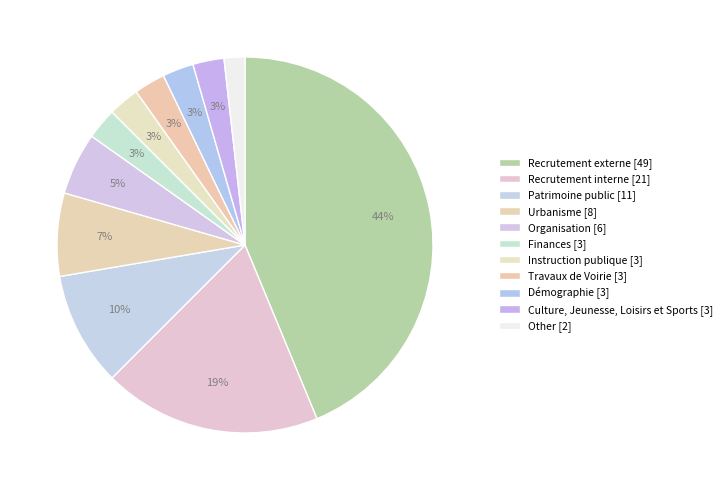

To the nearest percent, what is the average slice percentage?

9%